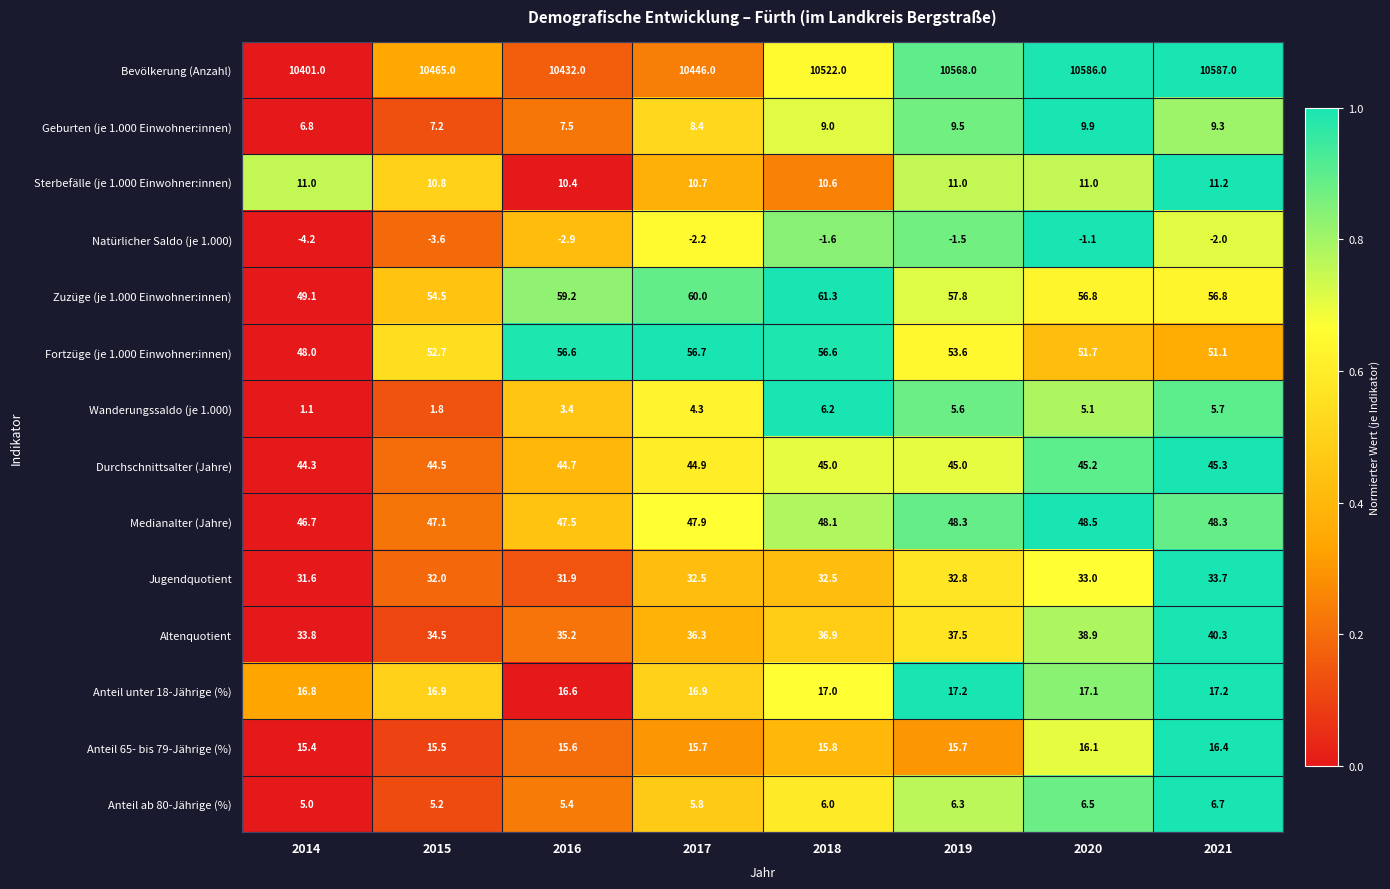

What is the total value across all series at 2017?

10783.9